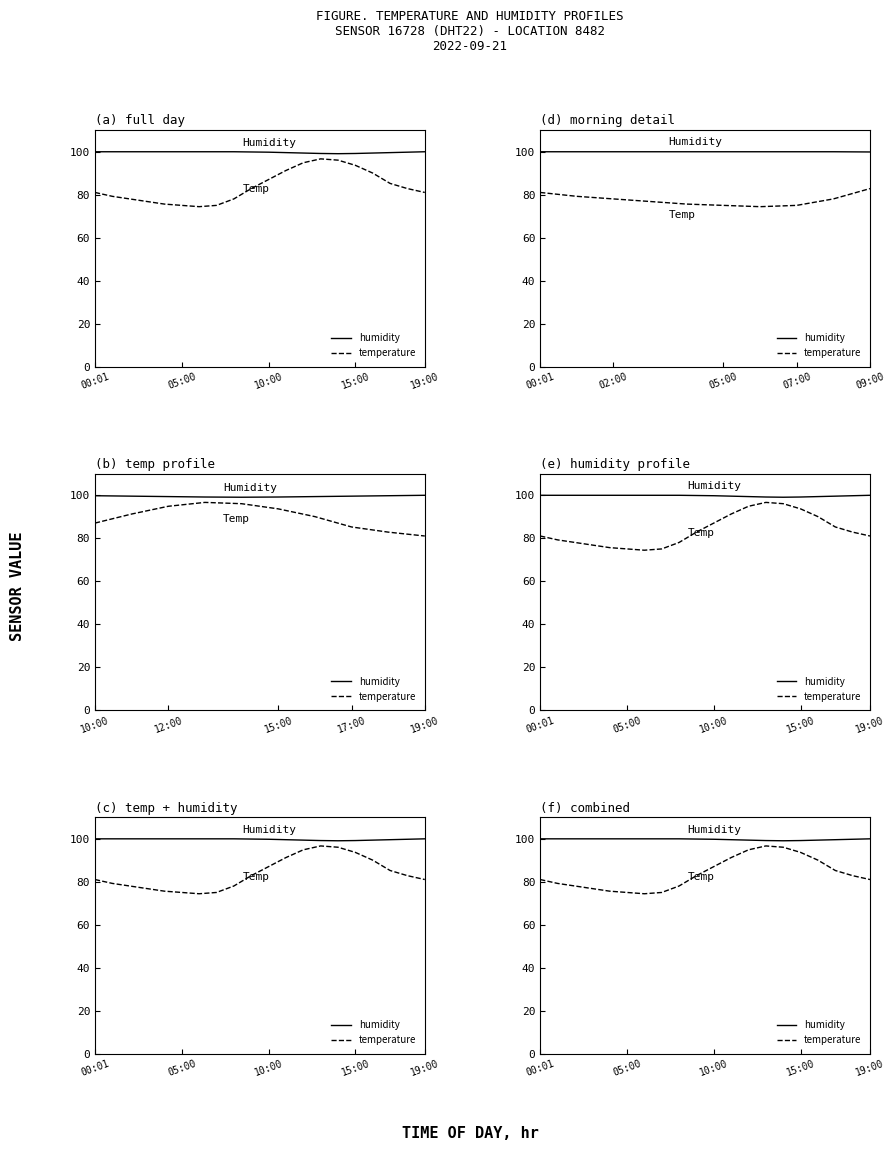

How many data points does each series have?

20